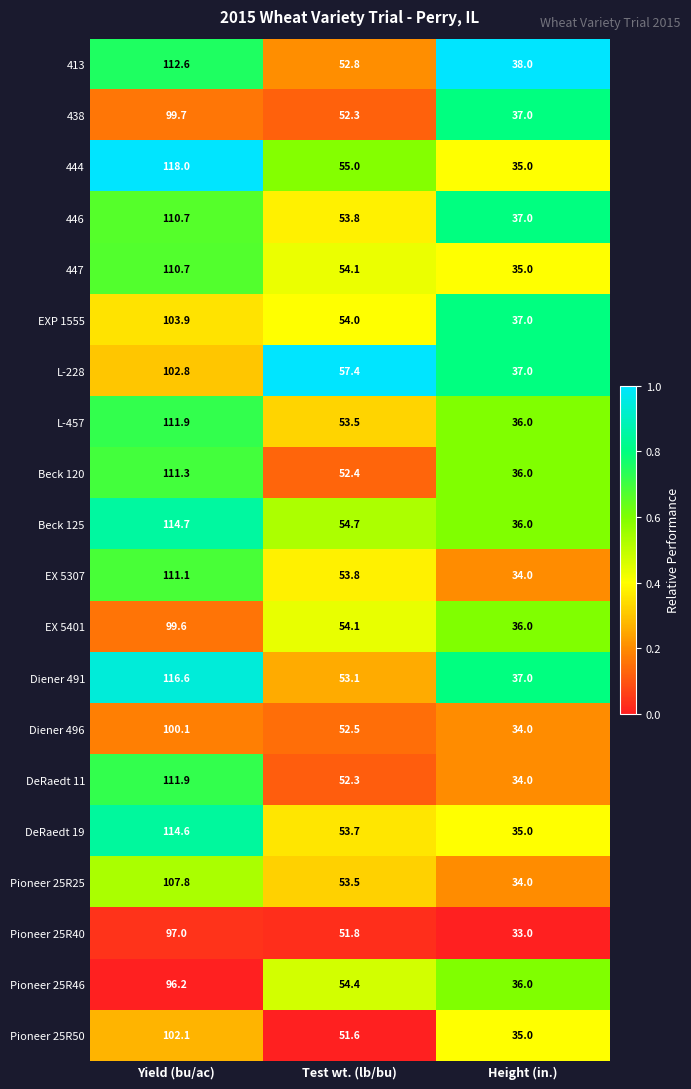

What is the total value across all series at Yield (bu/ac)?

2153.3